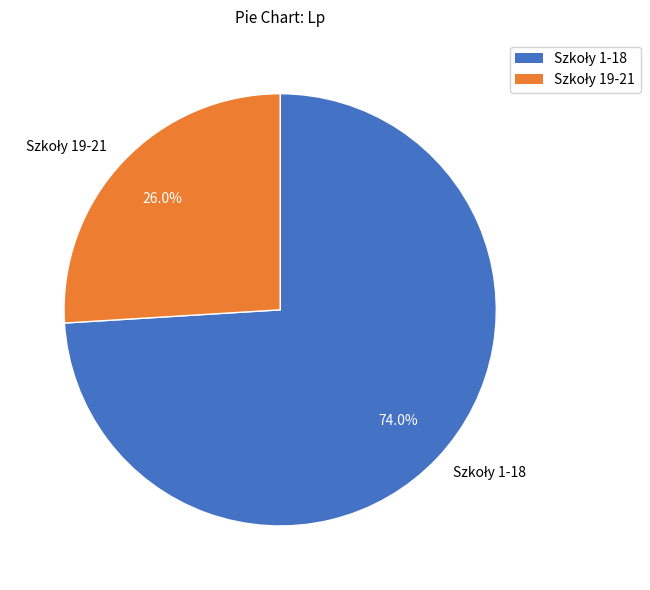

Does any single category account for the majority?

Yes